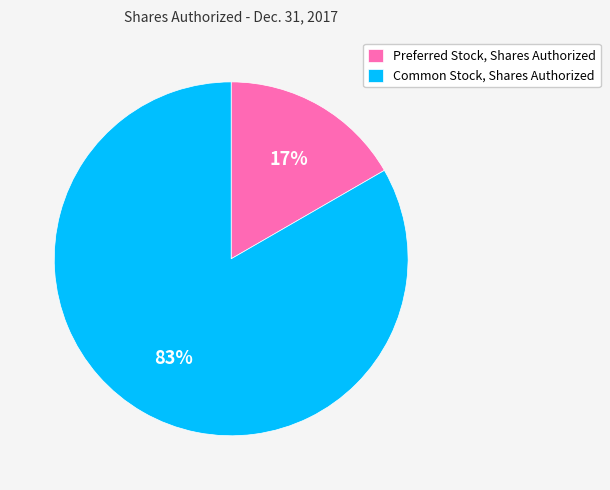

What is the ratio of the value at Preferred Stock, Shares Authorized to the value at Common Stock, Shares Authorized?

0.2